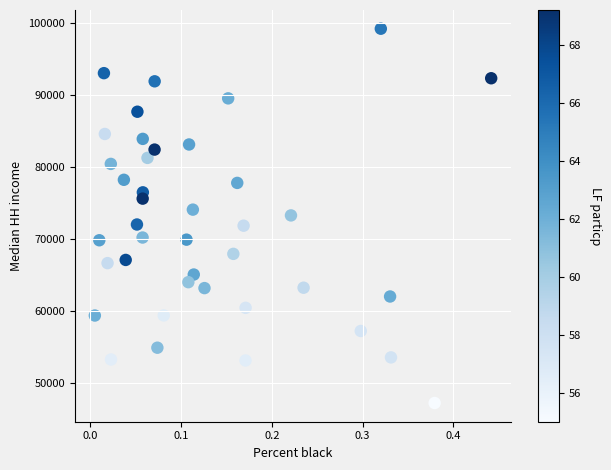

What is the range of Y values (max minus min)?

51973